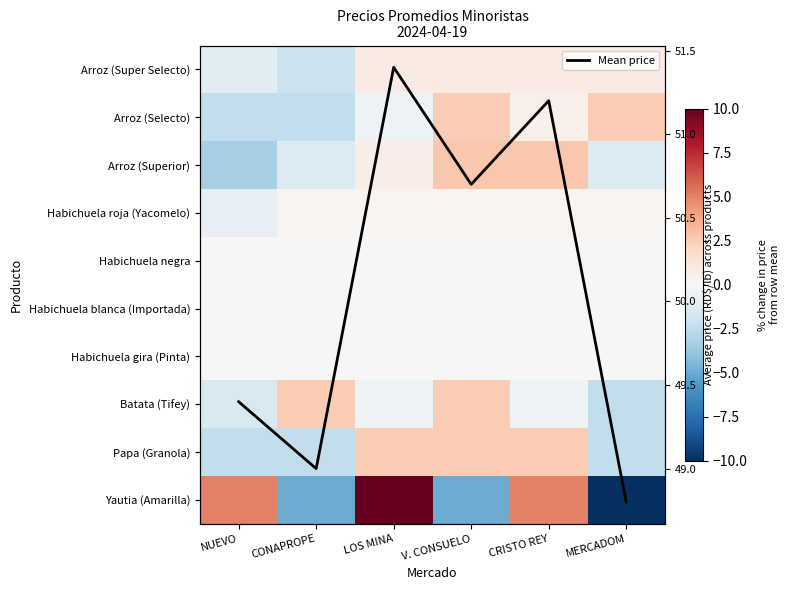

At which label does Yautia (Amarilla) reach its minimum?

MERCADOM